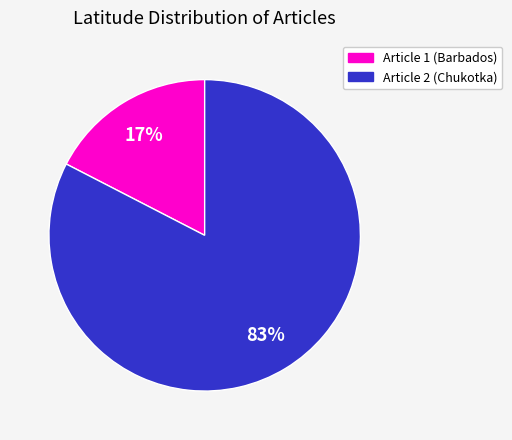

To the nearest percent, what is the combined percentage of Article 2 (Chukotka) and Article 1 (Barbados)?

100%